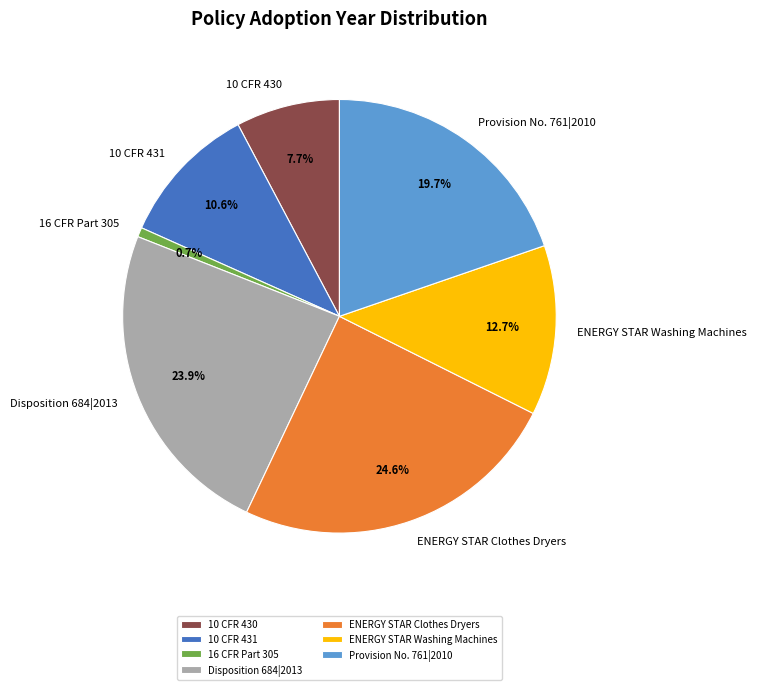

Approximately how many times larger is the value at 10 CFR 431 compared to 10 CFR 430?

1.4